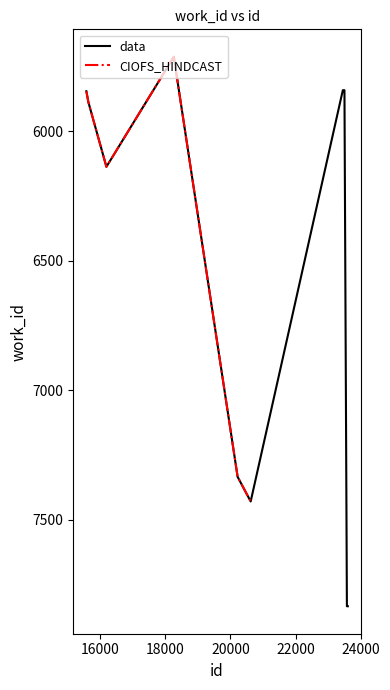

What is the sum of the values at 5887 and 7430?

13317